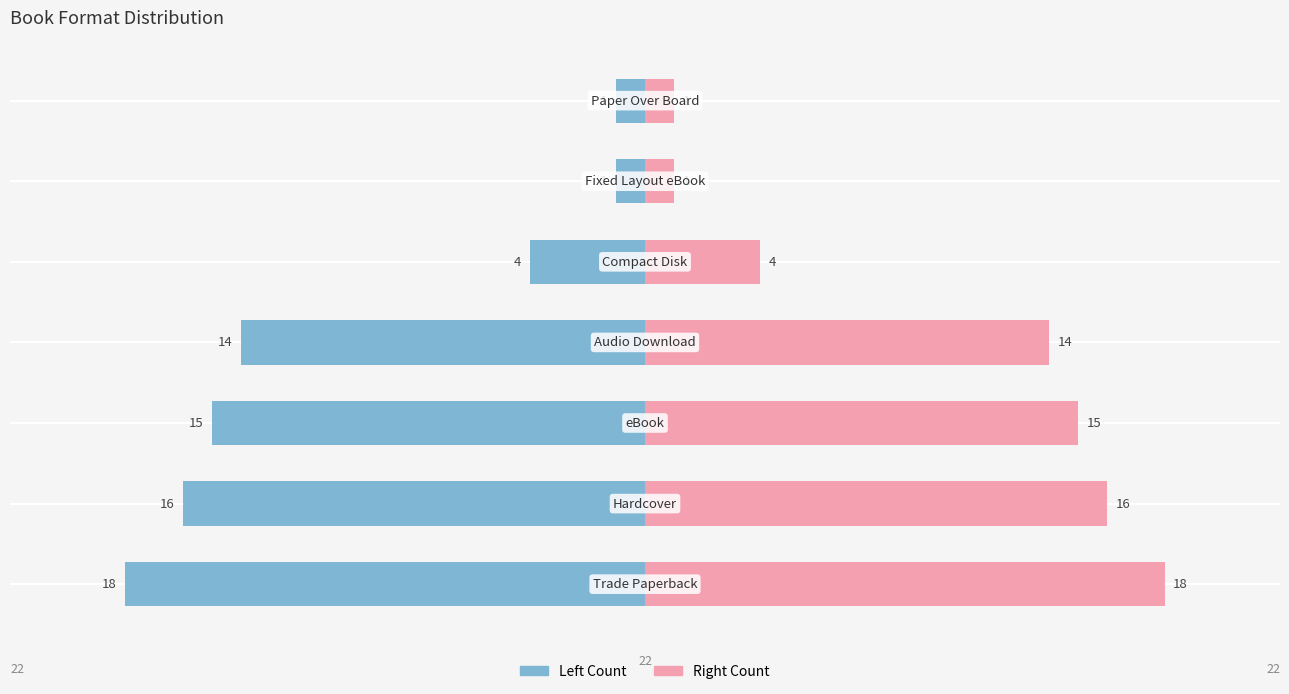

At how many categories does at least one series exceed 11?

4